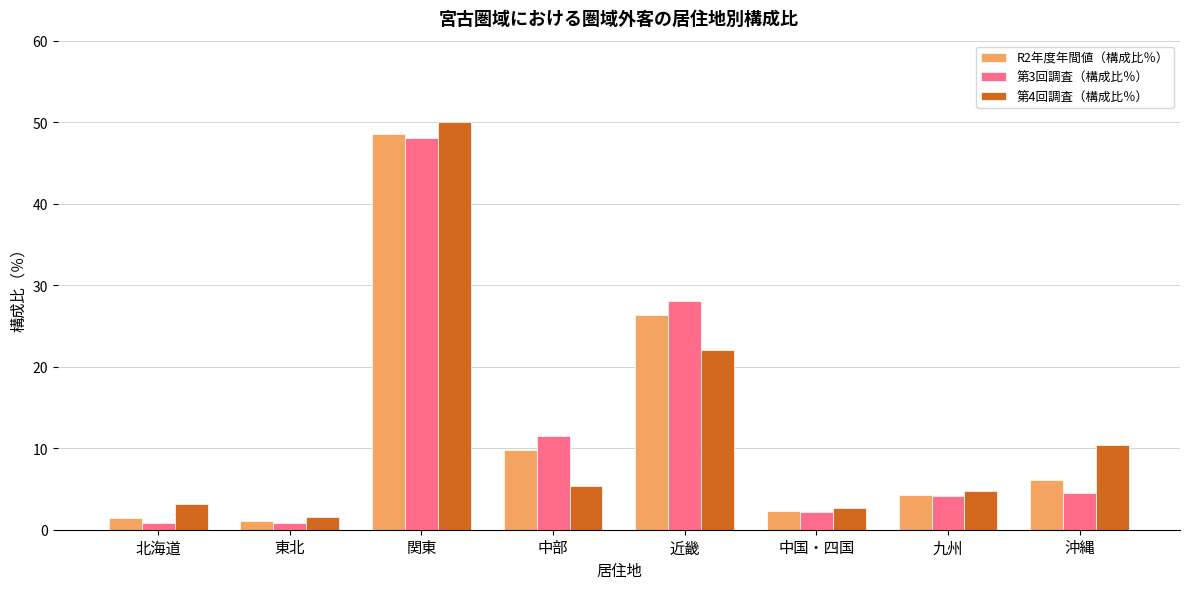

Is it true that R2年度年間値（構成比％） equals 3.8 at 中部?

False